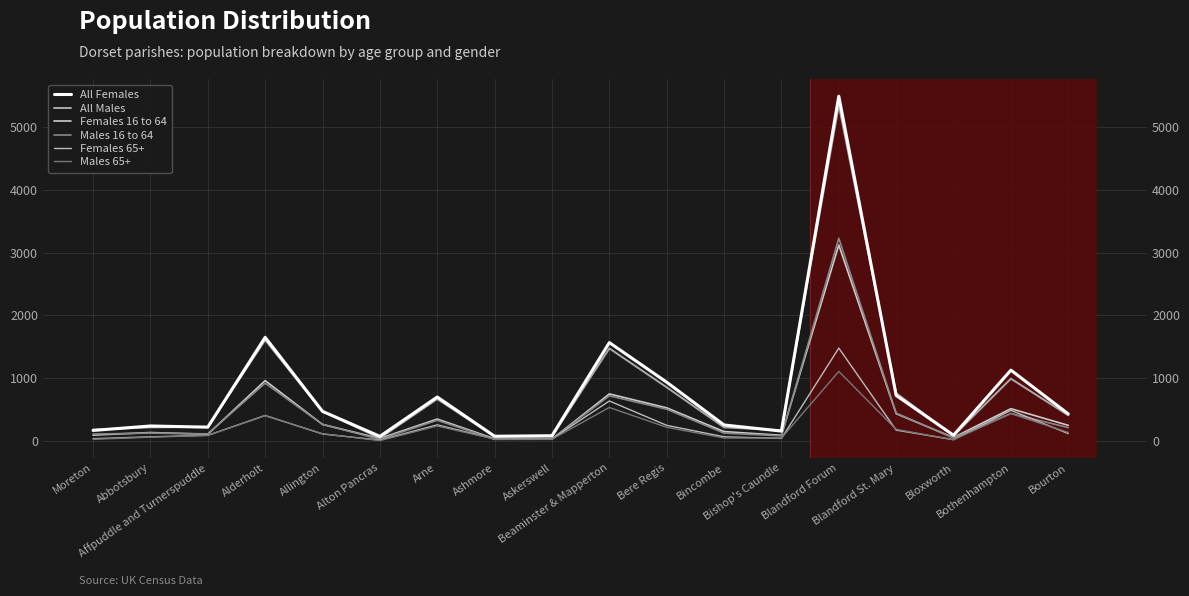

At which label is Females 65+ closest to 751?

Beaminster & Mapperton